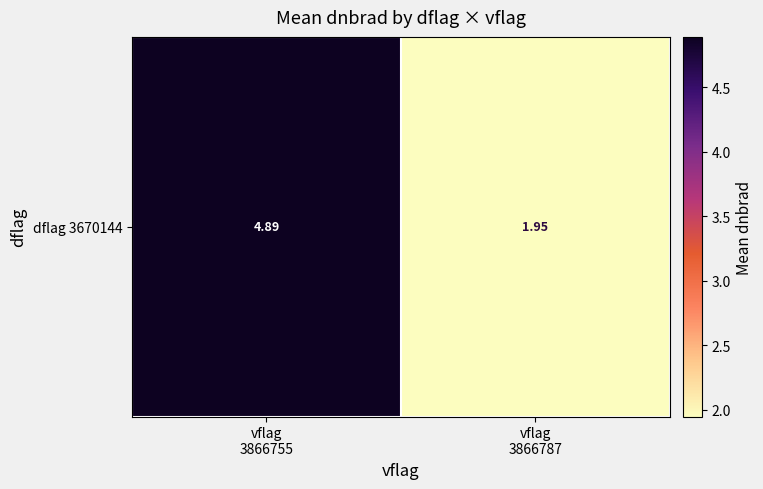

At which label is the value closest to 3?

vflag
3866787